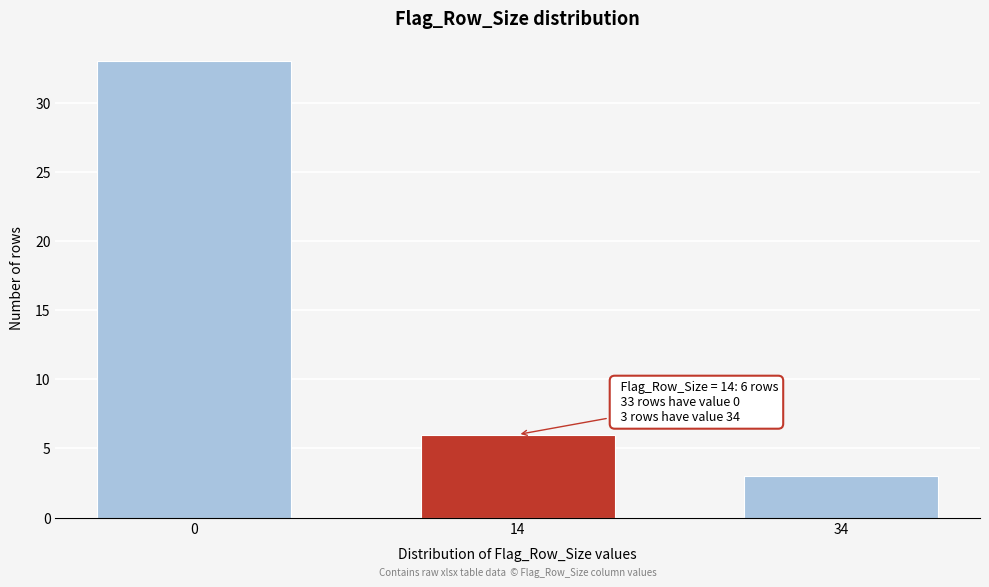

Reading left to right, transcribe all the data shown in this chart.

33	6	3